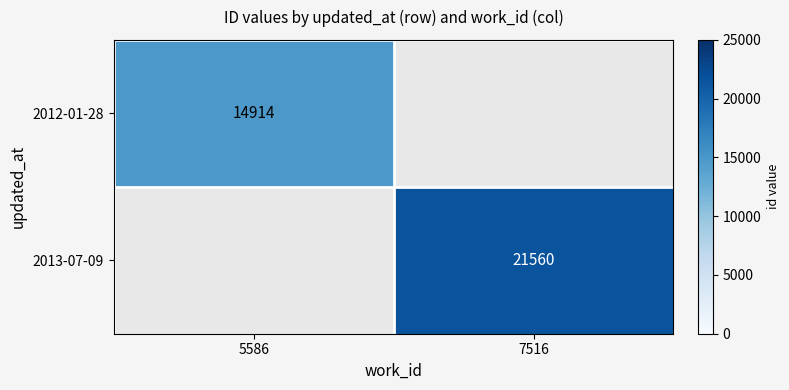

True or false: 2013-07-09 has a value of 21560 at 7516.

True